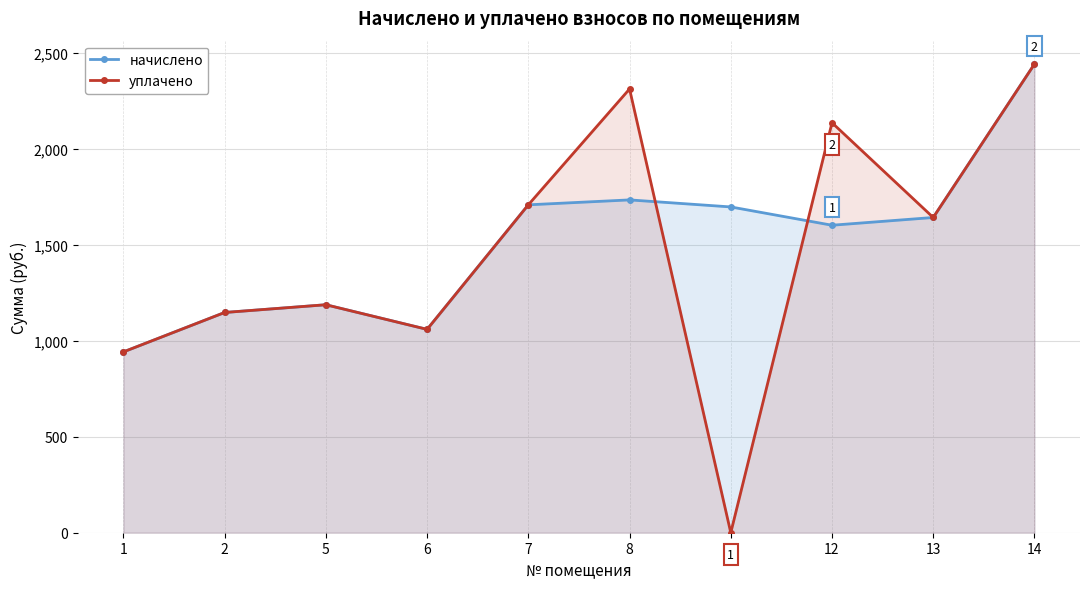

How many lines are shown in the chart?

2